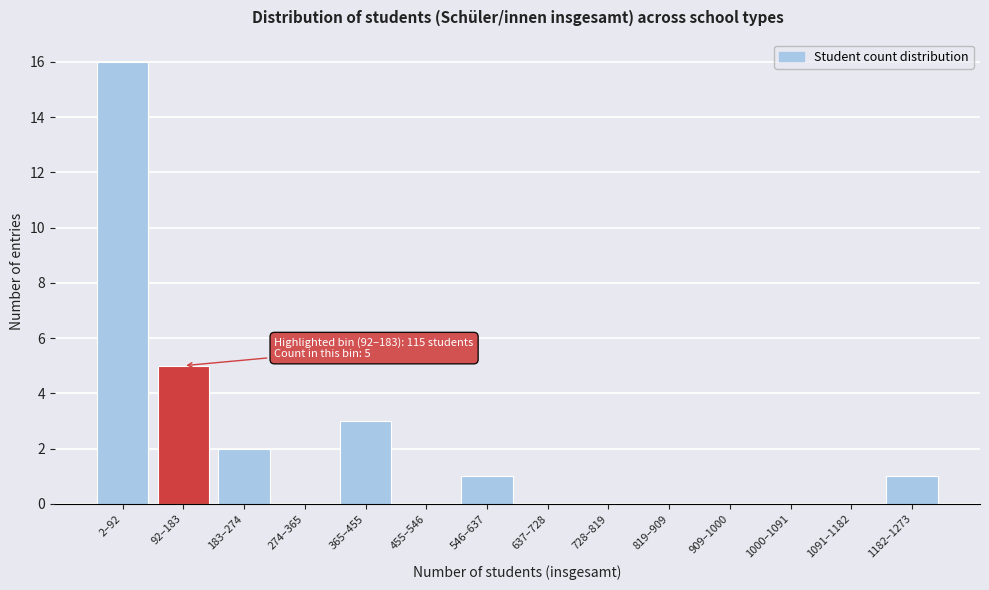

Reading right to left, transcribe all the data shown in this chart.

1182–1273=1	1091–1182=0	1000–1091=0	909–1000=0	819–909=0	728–819=0	637–728=0	546–637=1	455–546=0	365–455=3	274–365=0	183–274=2	92–183=5	2–92=16